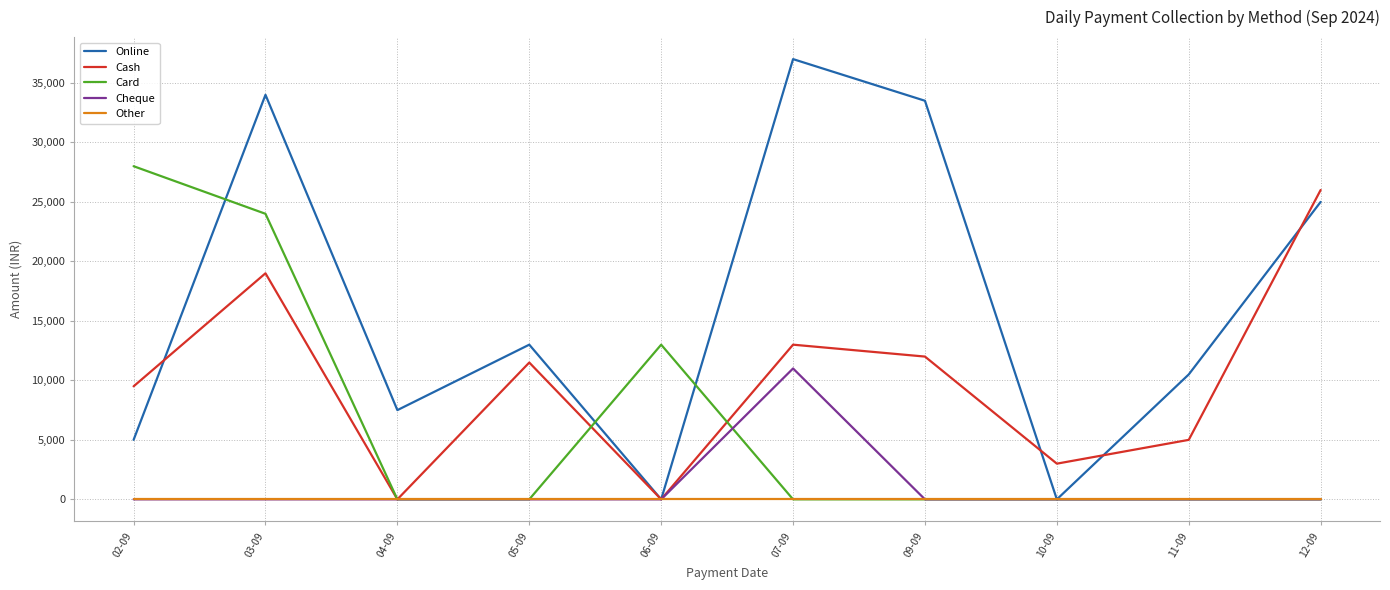

The value of Online at 03-09 is 54592. True or false?

False